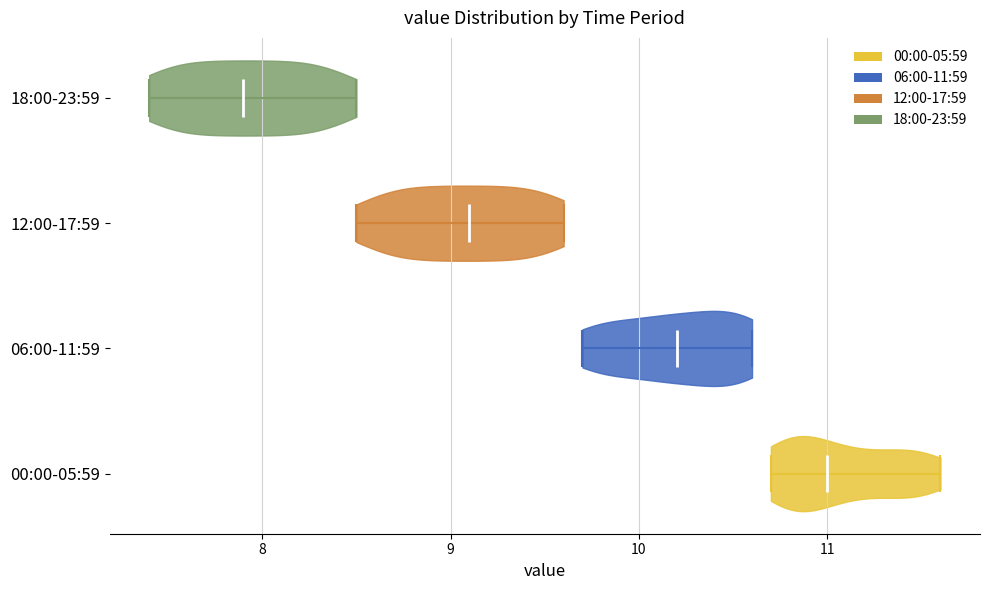

Reading bottom to top, read every violin against the x-axis: where its median line is, and the lowest and highest points it reaches. The values are not printed on the chart, so give them approximately, as read against the axis.

00:00-05:59: median line 11.0, lowest point 10.7, highest point 11.6
06:00-11:59: median line 10.2, lowest point 9.7, highest point 10.6
12:00-17:59: median line 9.1, lowest point 8.5, highest point 9.6
18:00-23:59: median line 7.9, lowest point 7.4, highest point 8.5